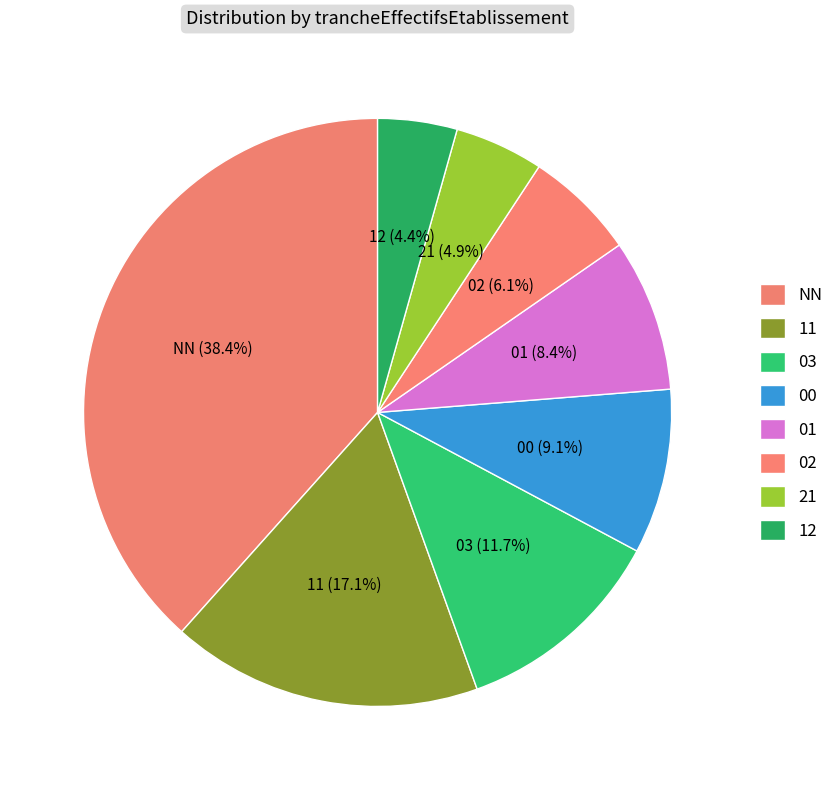

Count the number of slices in the pie.

8